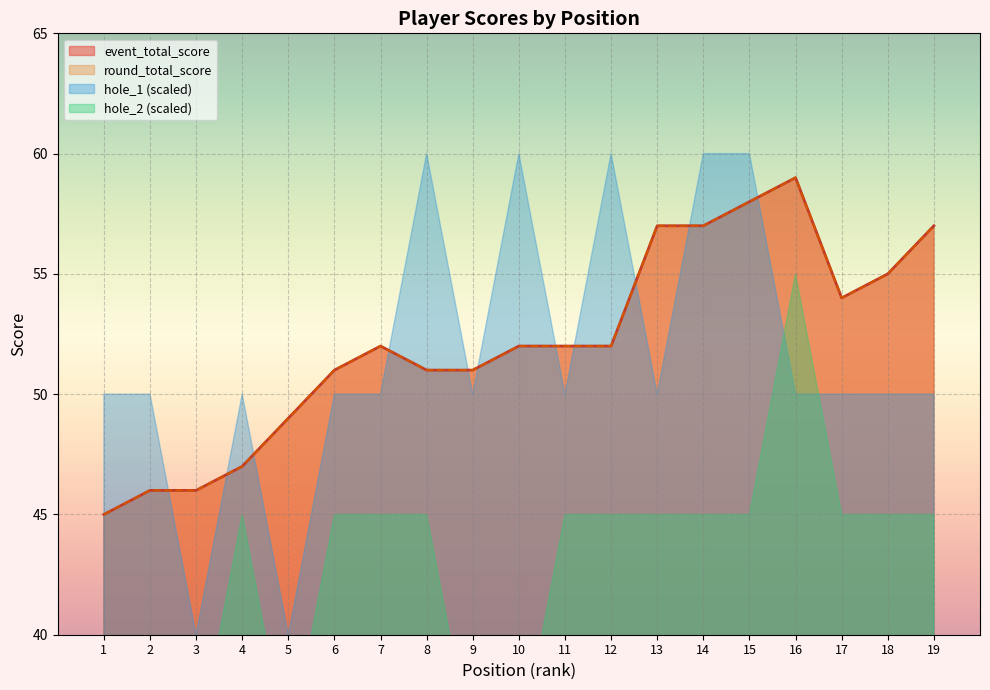

How many data points does each series have?

19